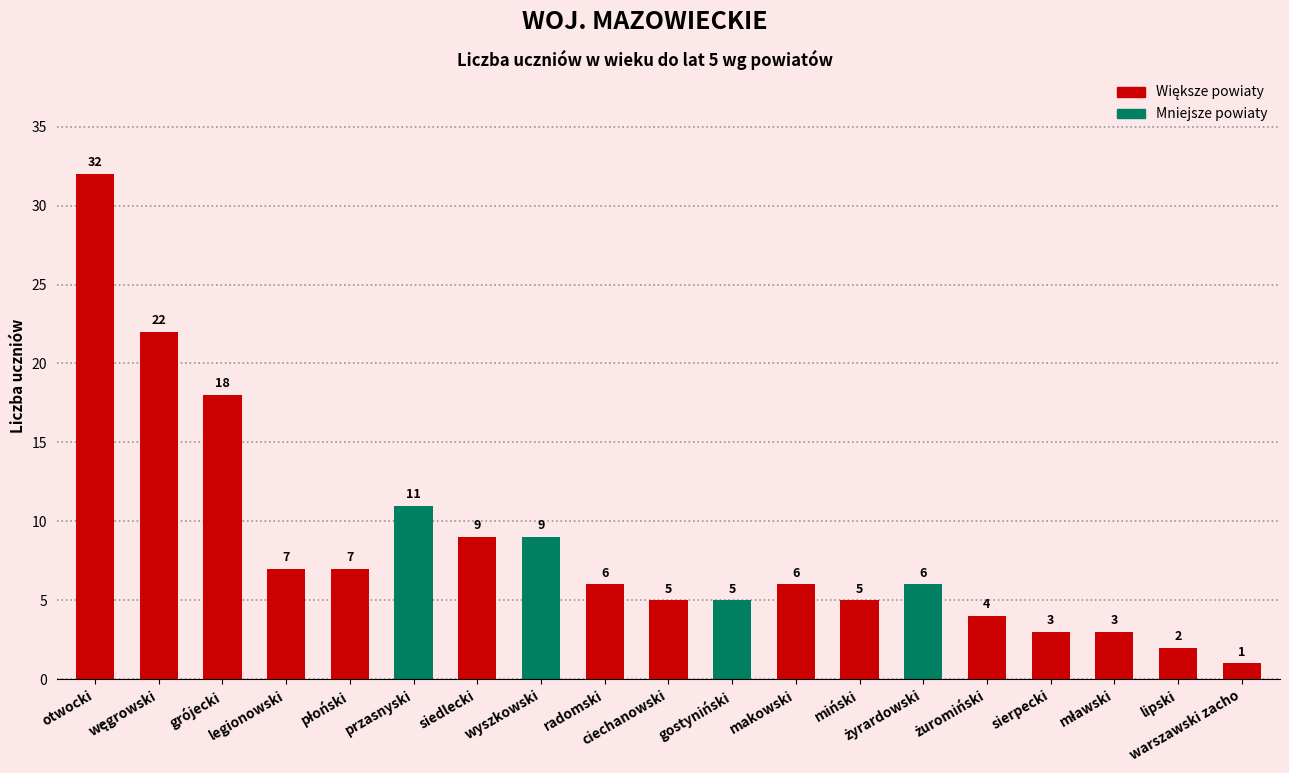

Reading left to right, extract all data points from this chart.

32	22	18	7	7	11	9	9	6	5	5	6	5	6	4	3	3	2	1